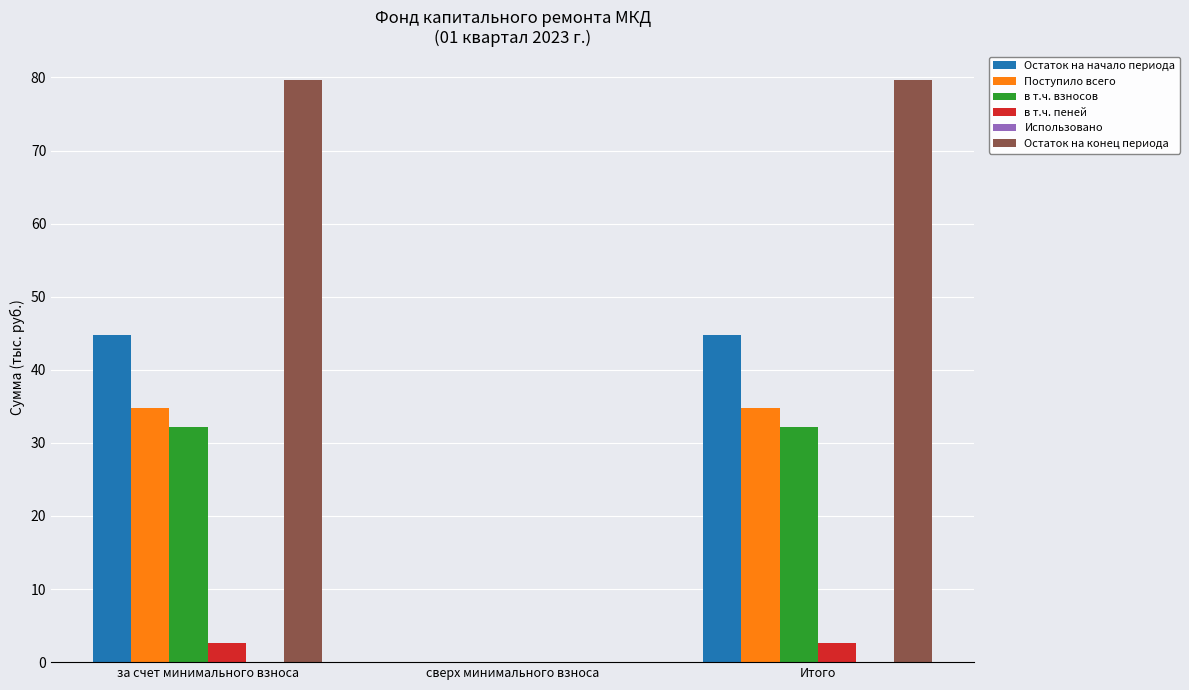

Reading left to right, transcribe all the data shown in this chart.

Остаток на начало периода: за счет минимального взноса=44.8	сверх минимального взноса=0.0	Итого=44.8
Поступило всего: за счет минимального взноса=34.8	сверх минимального взноса=0.0	Итого=34.8
в т.ч. взносов: за счет минимального взноса=32.2	сверх минимального взноса=0.0	Итого=32.2
в т.ч. пеней: за счет минимального взноса=2.7	сверх минимального взноса=0.0	Итого=2.7
Остаток на конец периода: за счет минимального взноса=79.6	сверх минимального взноса=0.0	Итого=79.6